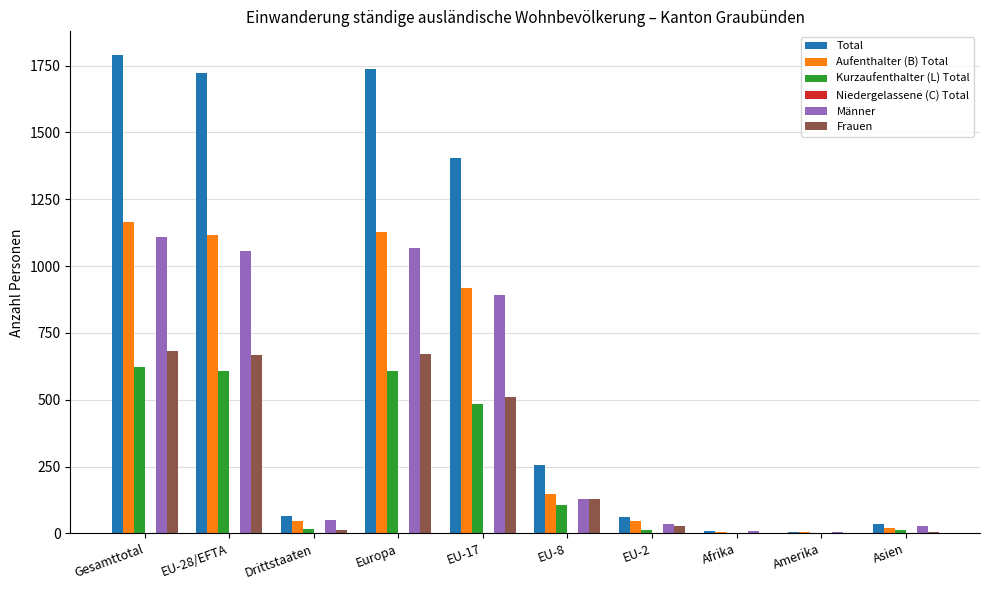

What is the sum of all Männer values?

4378